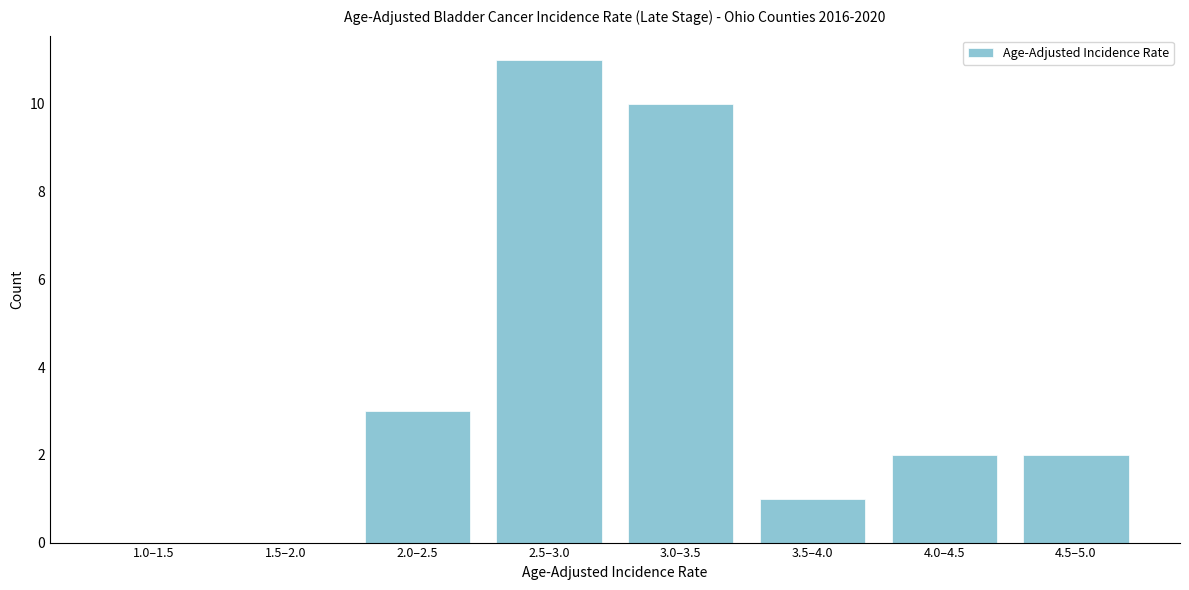

Reading left to right, extract all data points from this chart.

1.0–1.5=0	1.5–2.0=0	2.0–2.5=3	2.5–3.0=11	3.0–3.5=10	3.5–4.0=1	4.0–4.5=2	4.5–5.0=2